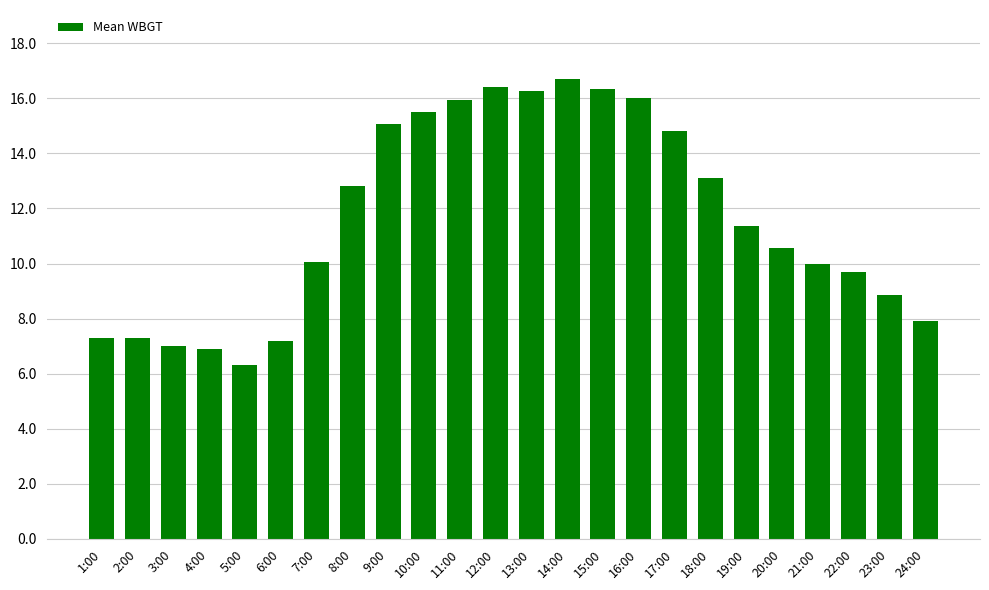

Are the bars horizontal?

No